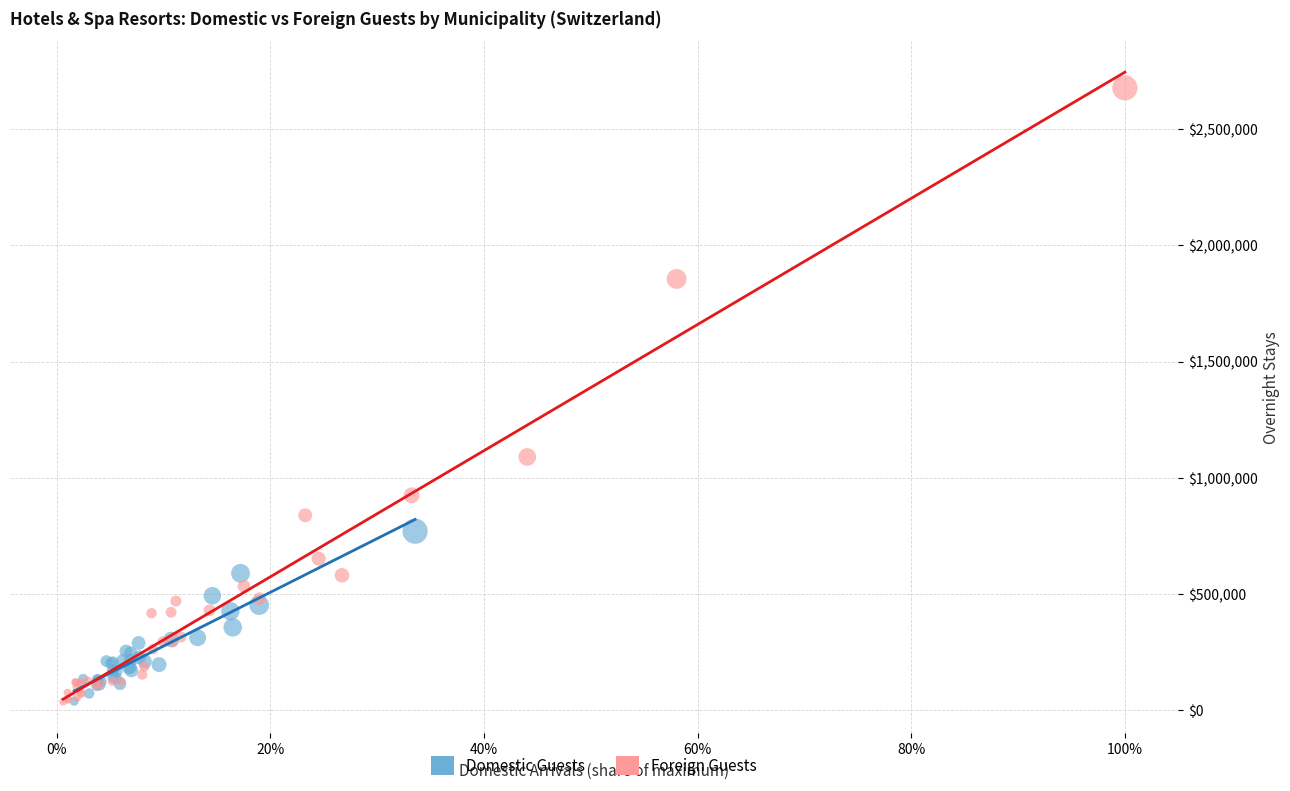

Which series contains the highest Y value?

Foreign Guests